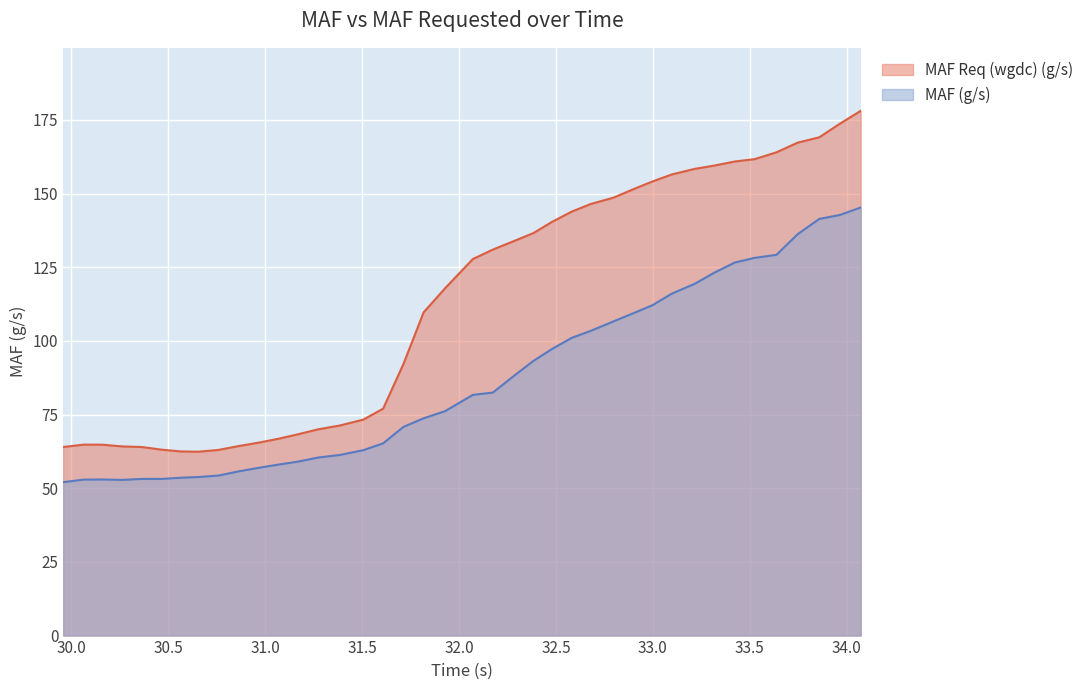

What is the label of the 3rd point from the right?

33.858